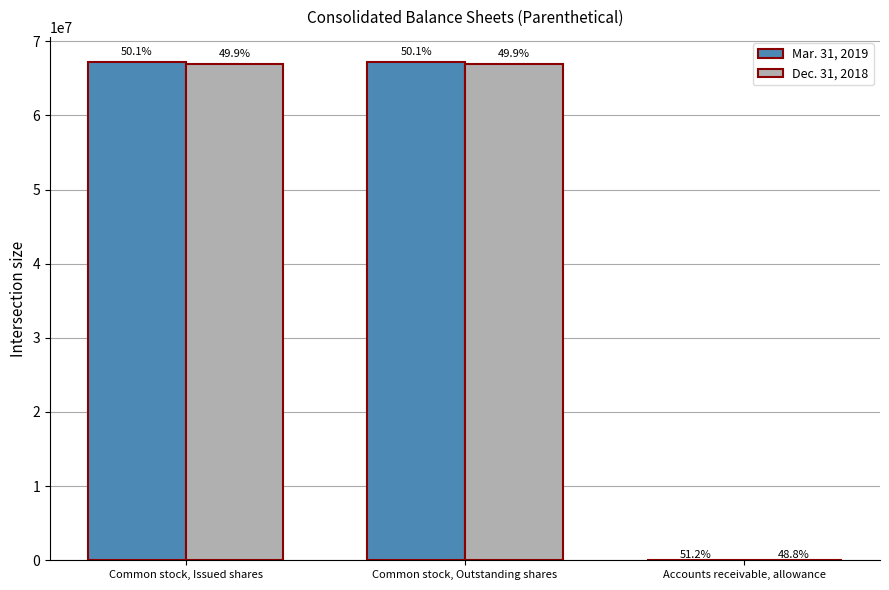

Is the value of Dec. 31, 2018 at Common stock, Issued shares greater than the value of Mar. 31, 2019 at Common stock, Outstanding shares?

No